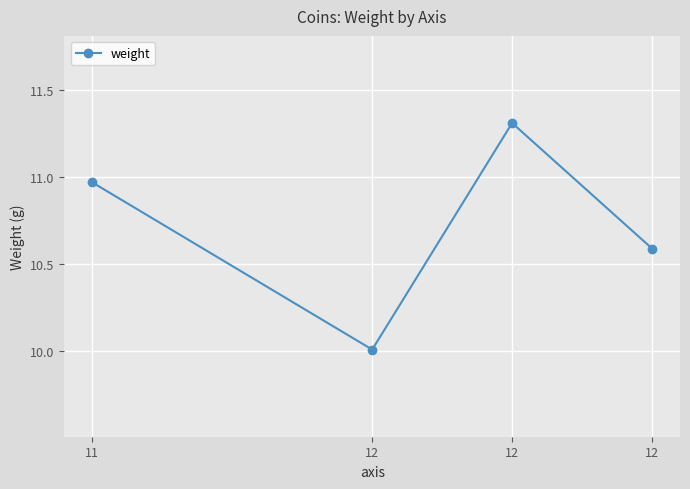

Read the value at 12.

11.3